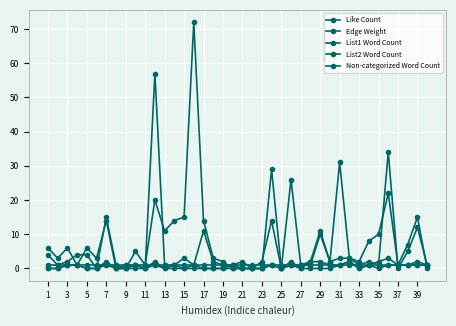

Where is the first local minimum for Like Count?

3